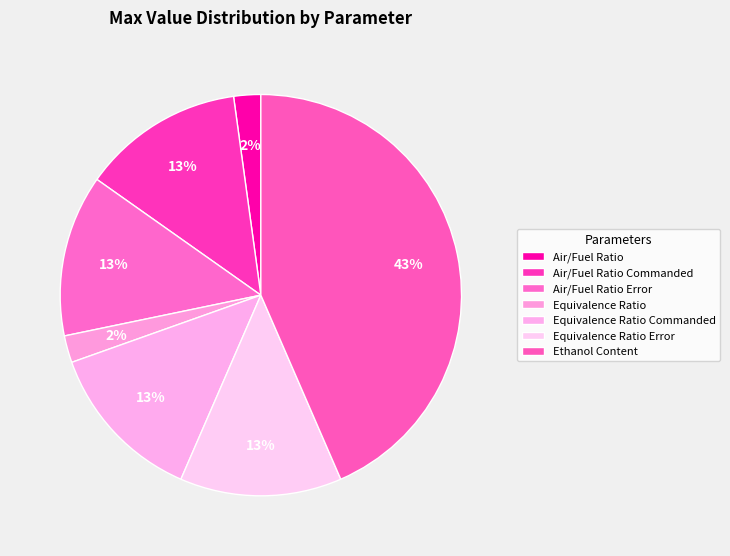

How many segments does this pie chart have?

7